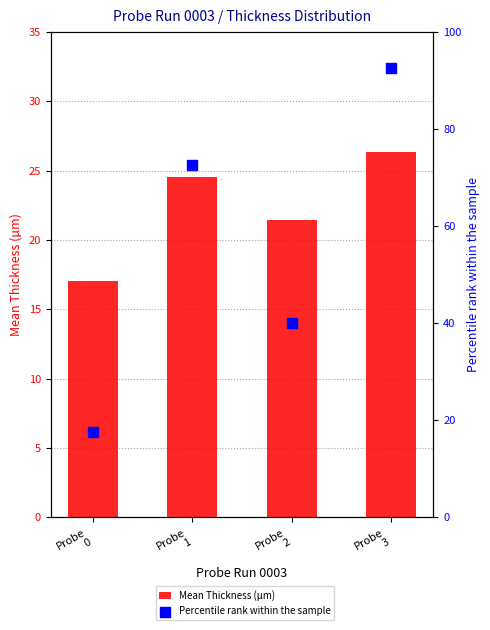

What is the total value across all series at Probe
0?

34.5